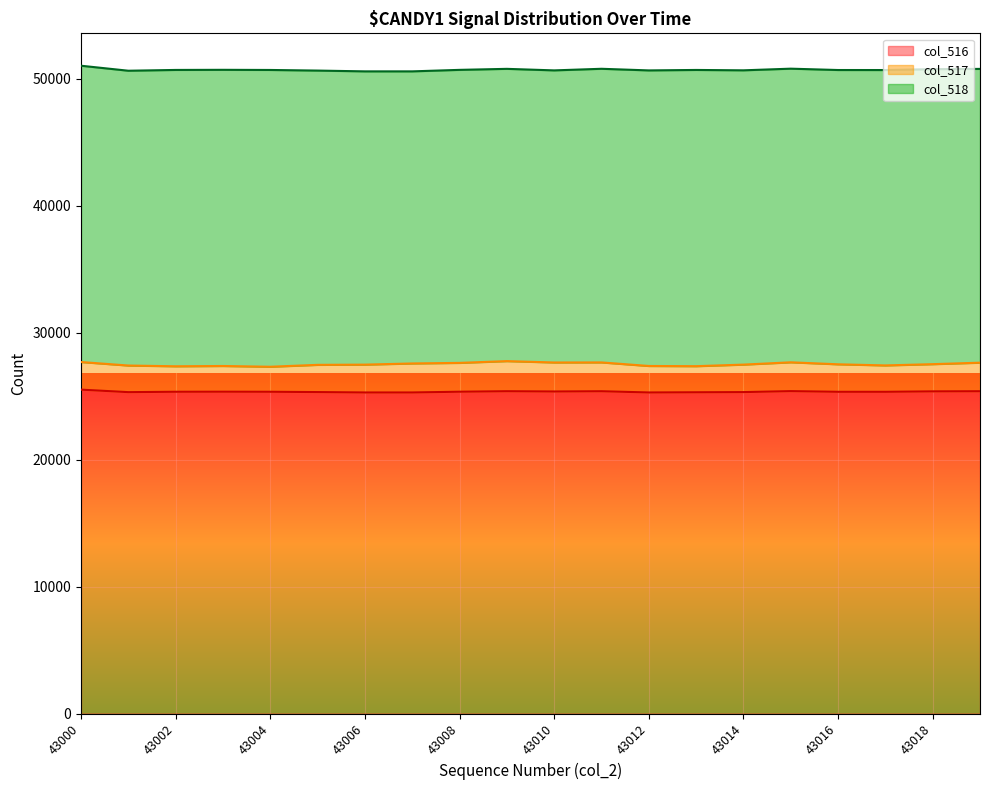

True or false: col_517 and col_518 intersect in this chart.

False